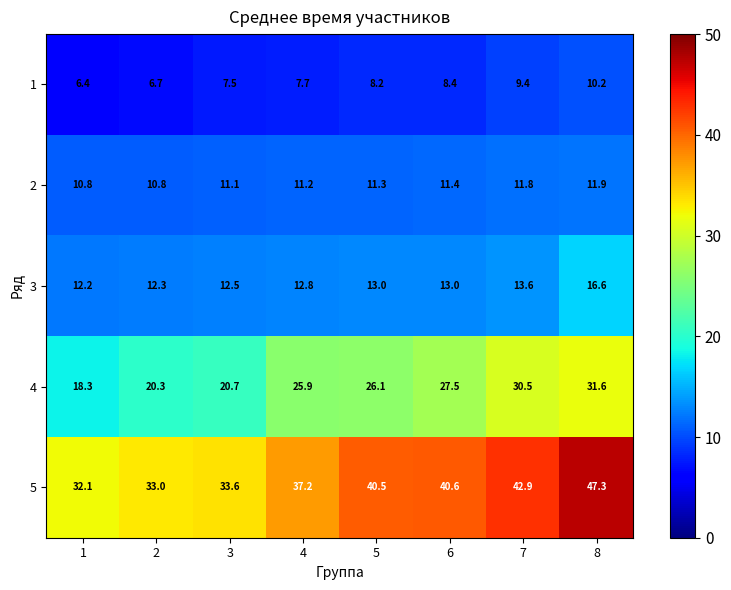

Is it true that 4 equals 27.5 at 6?

True